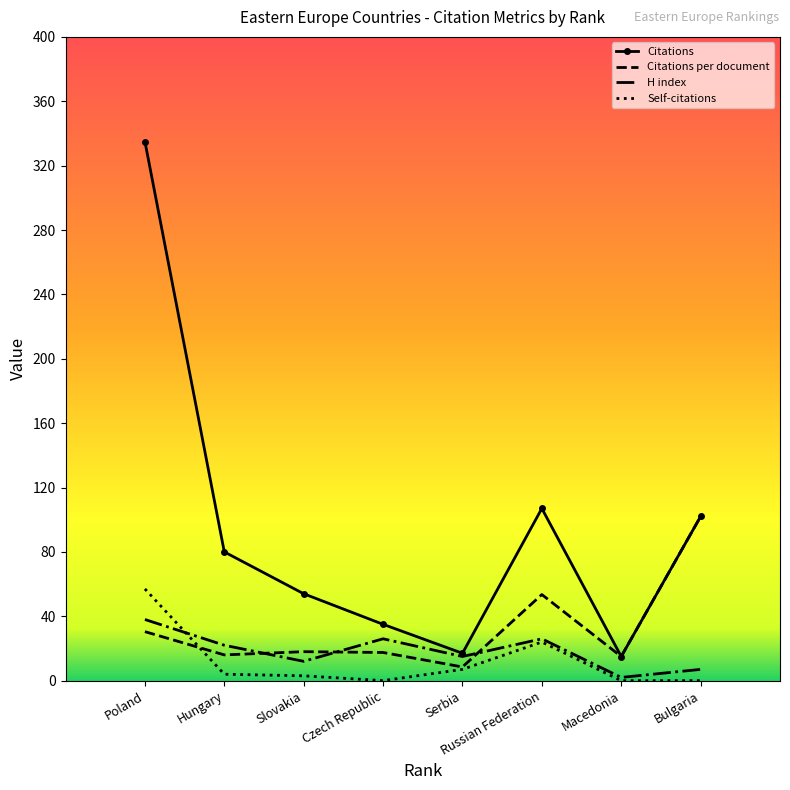

Where is Citations nearest to the value 175?

Russian Federation